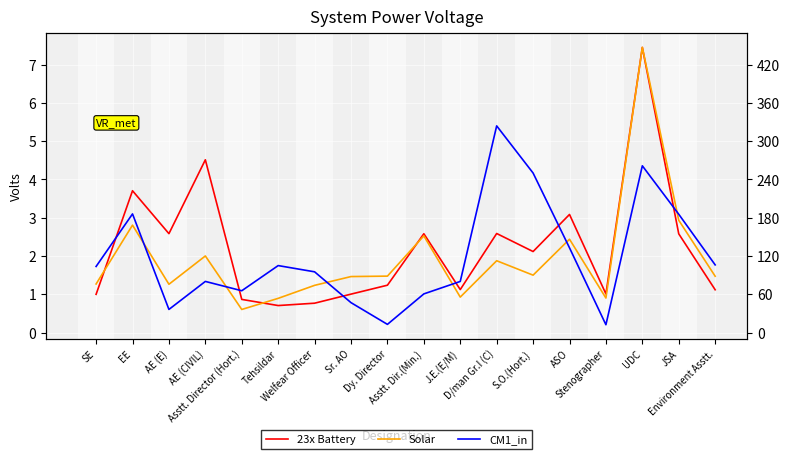

Reading left to right, list all the values displayed in this chart.

23x Battery: SE=1.0	EE=3.7	AE (E)=2.6	AE (CIVIL)=4.5	Asstt. Director (Hort.)=0.9	Tehsildar=0.7	Welfear Officer=0.8	Sr. AO=1.0	Dy. Director=1.2	Asstt. Dir.(Min.)=2.6	J.E.(E/M)=1.1	D/man Gr.I (C)=2.6	S.O.(Hort.)=2.1	ASO=3.1	Stenographer=1.0	UDC=7.4	JSA=2.6	Environment Asstt.=1.1
Solar: SE=1.3	EE=2.8	AE (E)=1.3	AE (CIVIL)=2.0	Asstt. Director (Hort.)=0.6	Tehsildar=0.9	Welfear Officer=1.2	Sr. AO=1.5	Dy. Director=1.5	Asstt. Dir.(Min.)=2.5	J.E.(E/M)=0.9	D/man Gr.I (C)=1.9	S.O.(Hort.)=1.5	ASO=2.4	Stenographer=0.9	UDC=7.4	JSA=2.9	Environment Asstt.=1.5
CM1_in: SE=1.7	EE=3.1	AE (E)=0.6	AE (CIVIL)=1.3	Asstt. Director (Hort.)=1.1	Tehsildar=1.8	Welfear Officer=1.6	Sr. AO=0.8	Dy. Director=0.2	Asstt. Dir.(Min.)=1.0	J.E.(E/M)=1.3	D/man Gr.I (C)=5.4	S.O.(Hort.)=4.2	ASO=2.2	Stenographer=0.2	UDC=4.4	JSA=3.1	Environment Asstt.=1.8